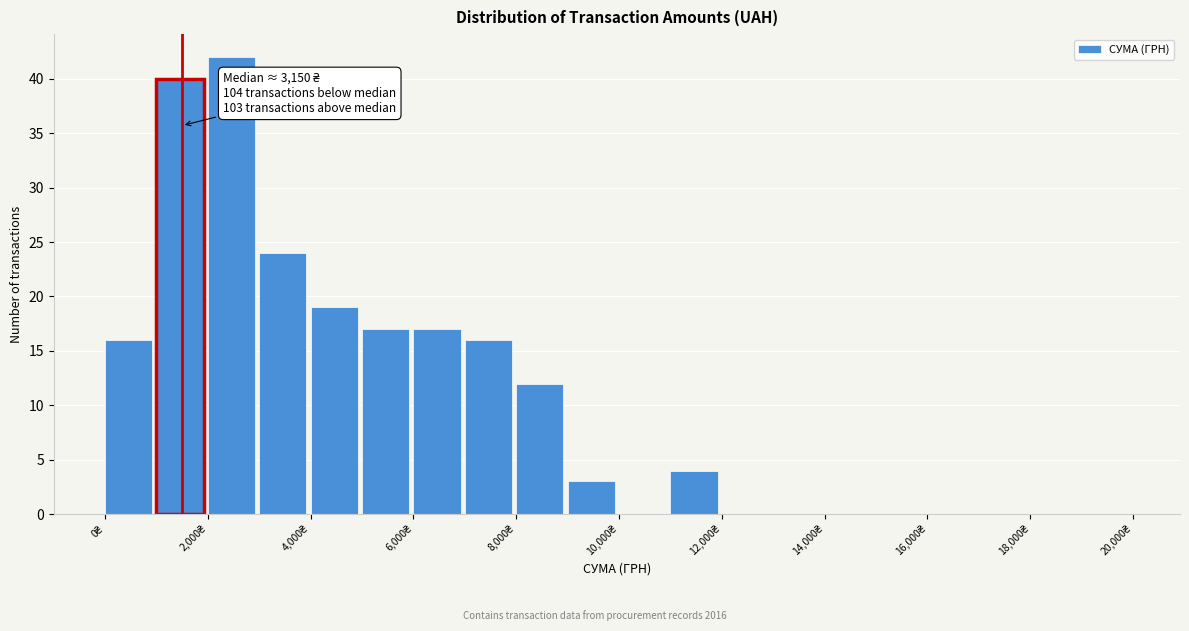

Over which range of the x-axis is the bar tallest?

2000 to 3000